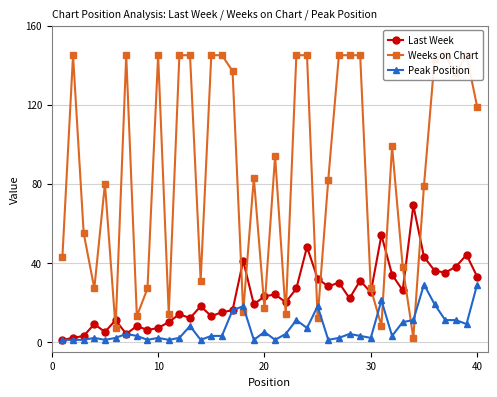

True or false: Peak Position and Last Week cross at least once.

False